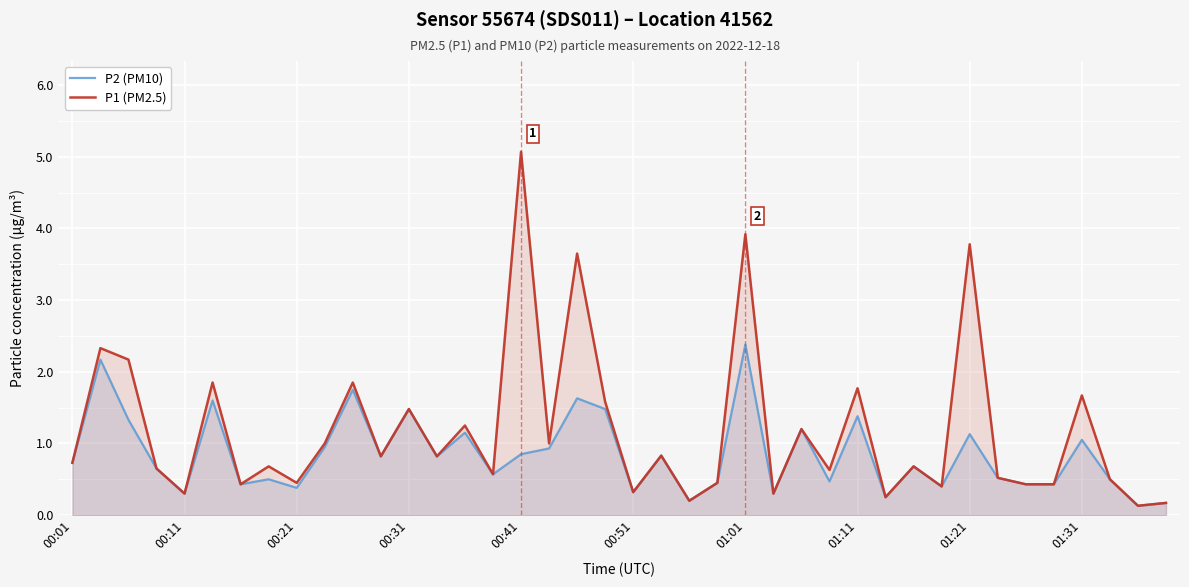

Rank the series by their average value, from highest to lowest.

P1 (PM2.5), P2 (PM10)